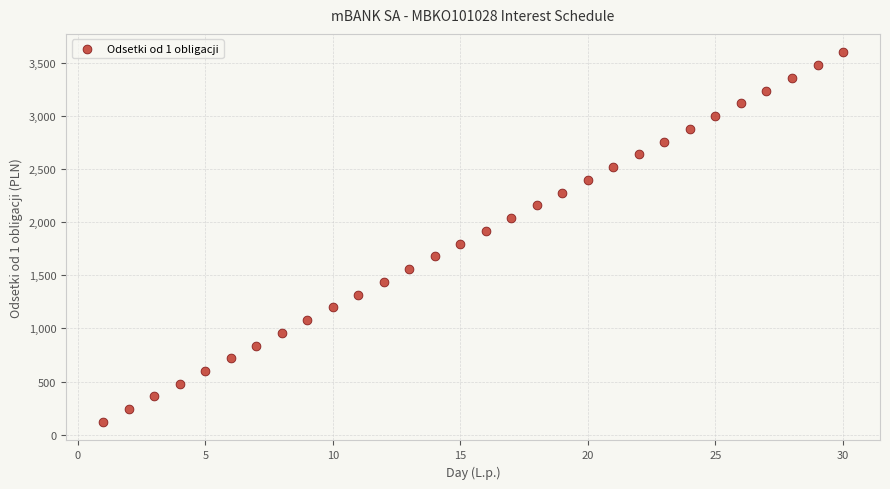

What is the range of Y values (max minus min)?

3476.0